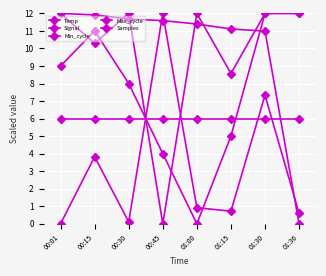

Count the number of data series in this chart.

5